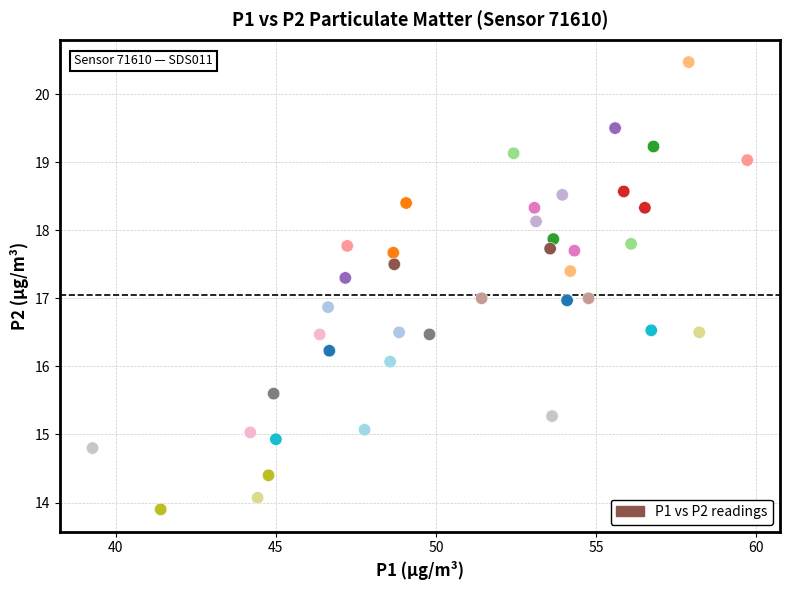

What is the range of X values (max minus min)?

20.5